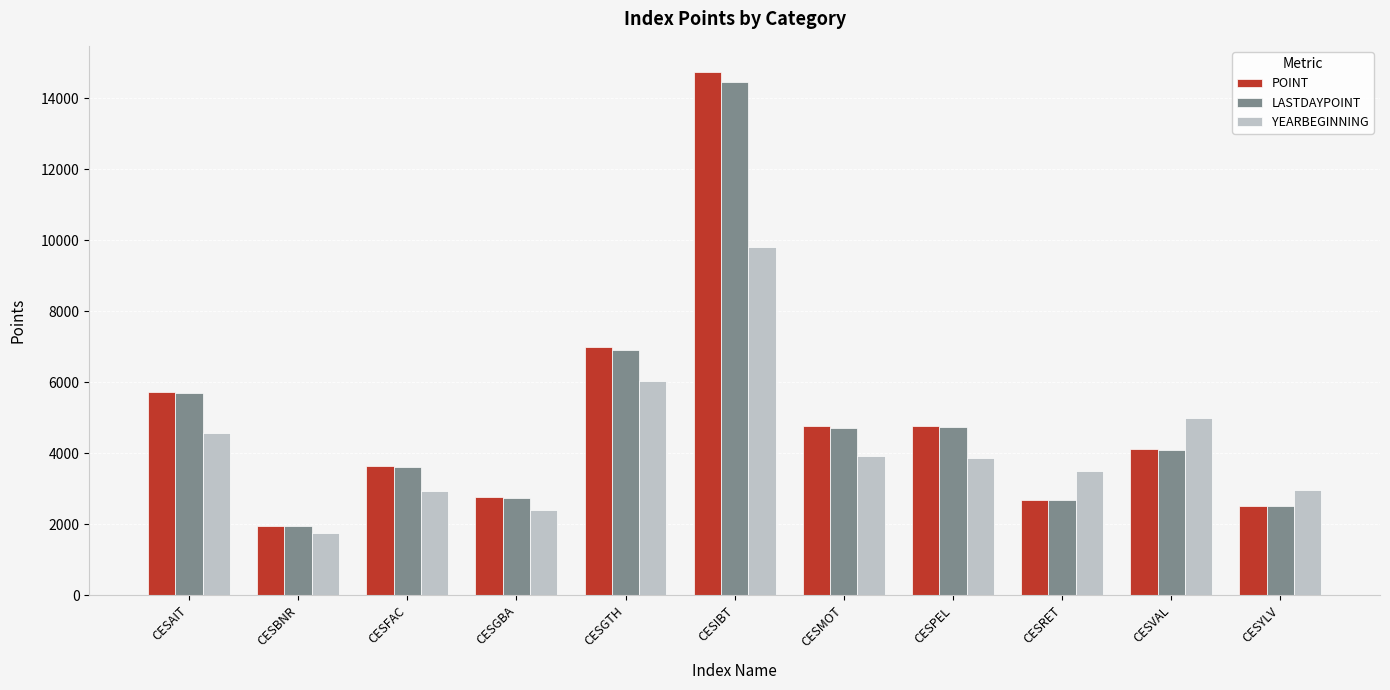

List the series in order of their peak value, lowest first.

YEARBEGINNING, LASTDAYPOINT, POINT